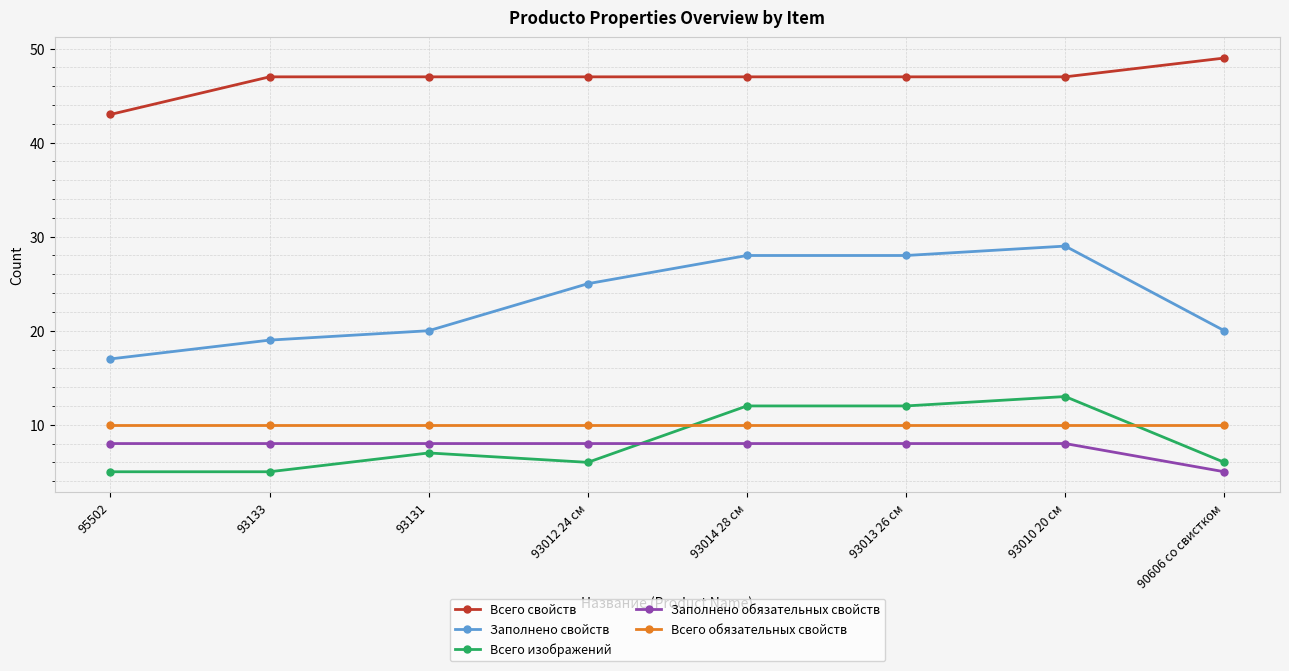

At which category does the chart reach its peak across all series?

90606 со свистком